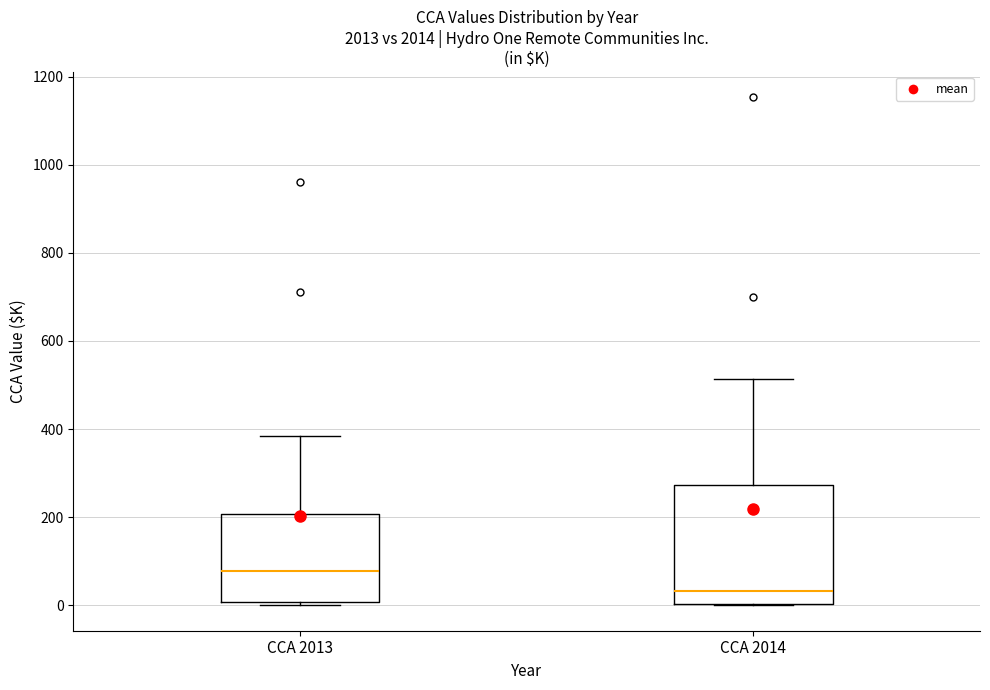

Where does the median line of the box for CCA 2014 sit on the y-axis? The values are not printed on the chart, so give them approximately, as read against the axis.

40